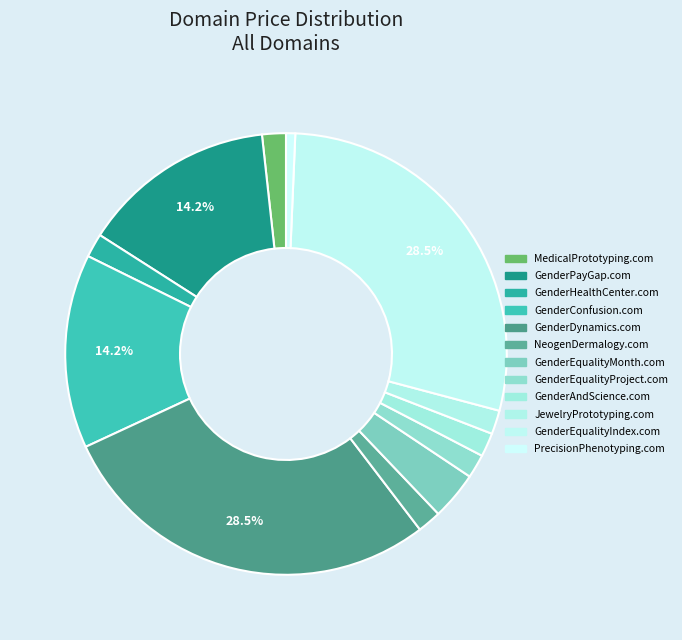

The GenderPayGap.com slice represents 14% of the pie. True or false?

True